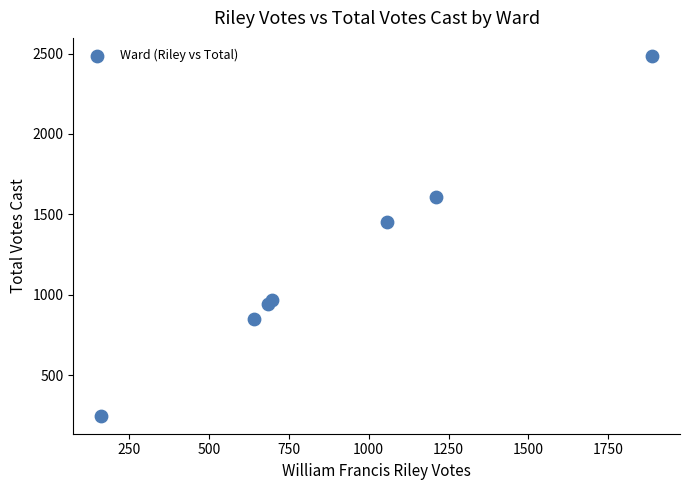

What Y value in the scatter plot is closest to 1366?

1451